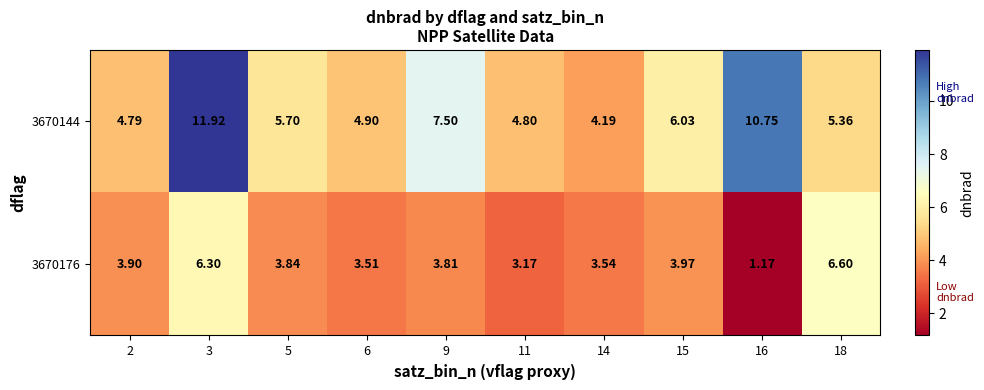

Is the value of 3670176 at 6 greater than the value of 3670144 at 16?

No